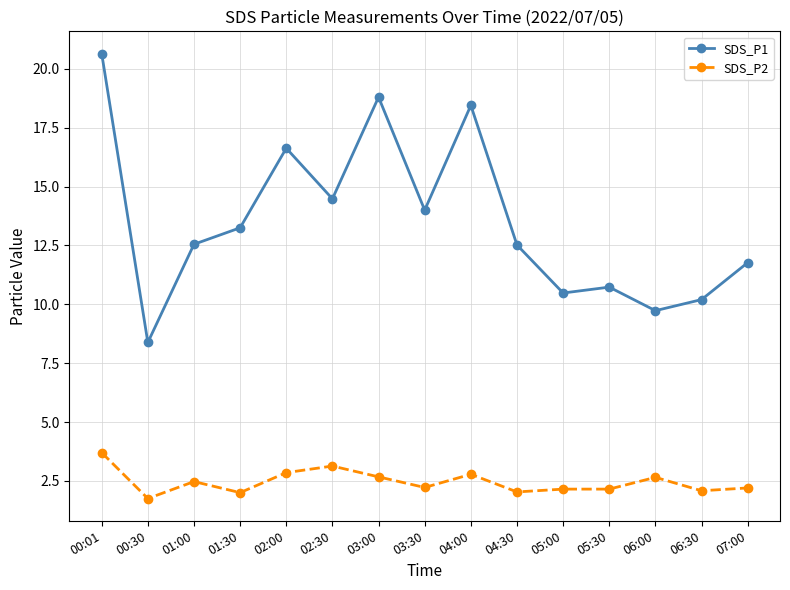

What is the approximate value of SDS_P2 at 03:30?

2.2